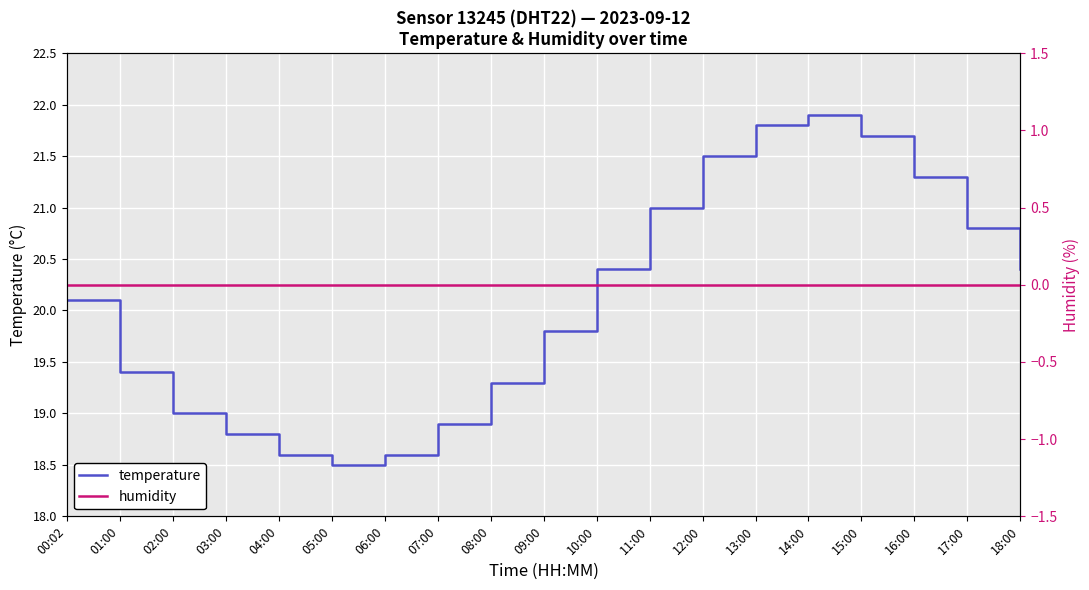

True or false: humidity and temperature cross at least once.

False